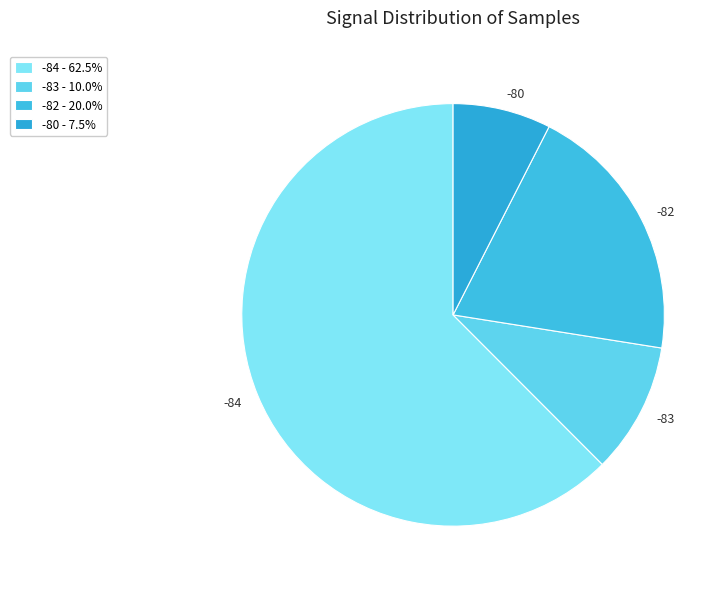

What is the ratio of the value at -83 to the value at -82?

0.5